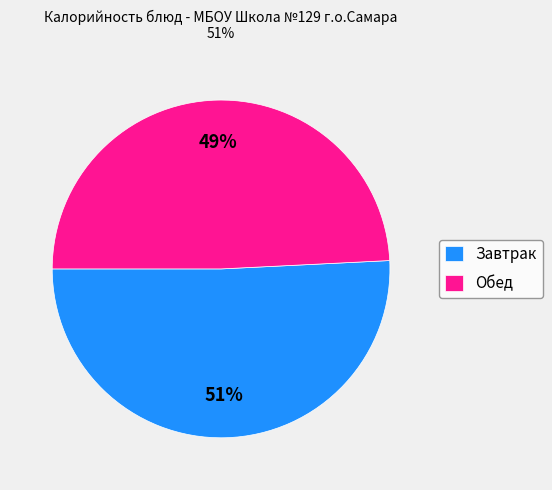

Does any single category account for the majority?

Yes